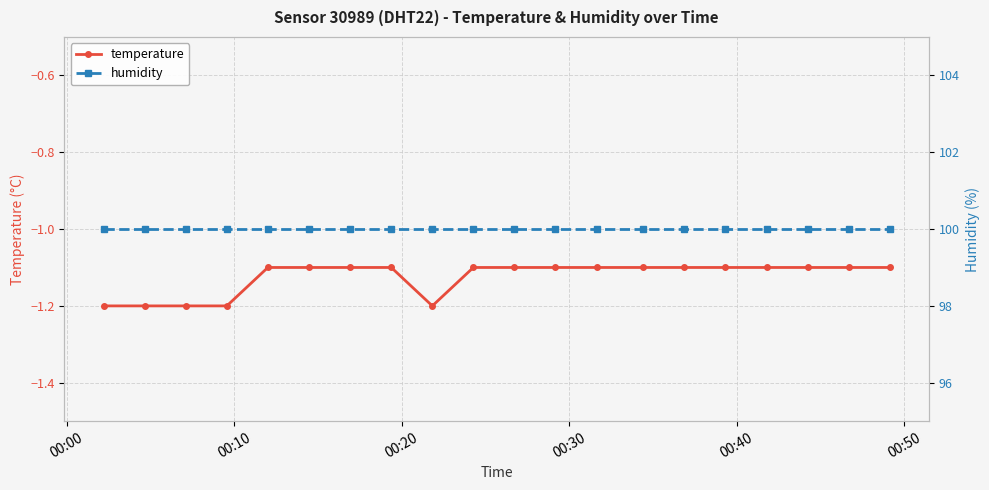

What is the value of the temperature point at the 13th from the left?

-1.1